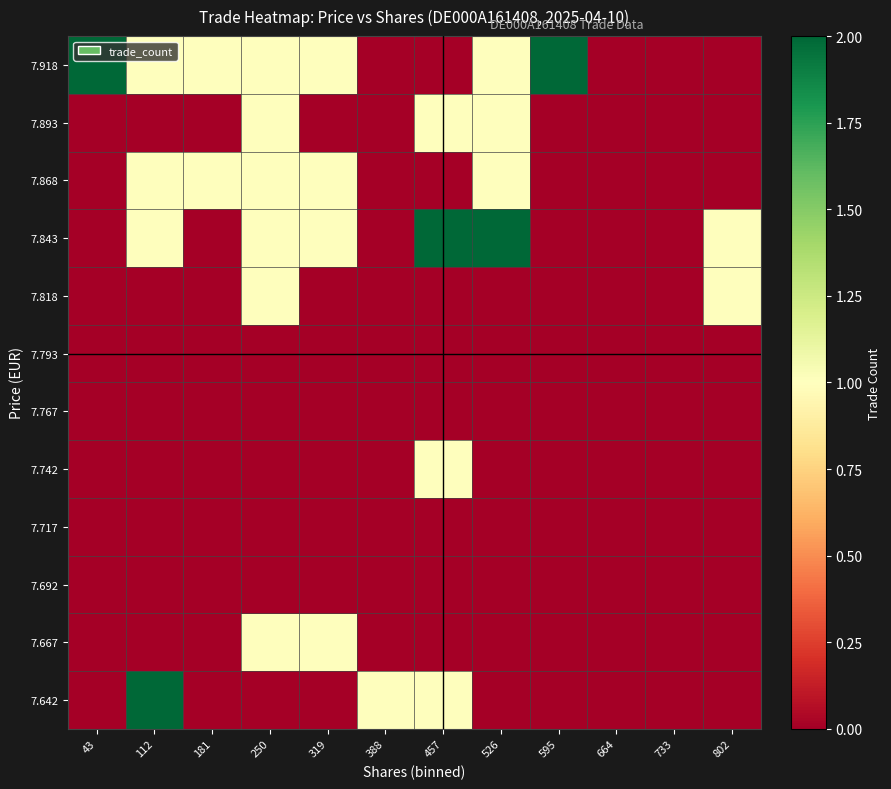

Reading left to right, extract all data points from this chart.

7.642: 43=0	112=2	181=0	250=0	319=0	388=1	457=1	526=0	595=0	664=0	733=0	802=0
7.667: 43=0	112=0	181=0	250=1	319=1	388=0	457=0	526=0	595=0	664=0	733=0	802=0
7.692: 43=0	112=0	181=0	250=0	319=0	388=0	457=0	526=0	595=0	664=0	733=0	802=0
7.717: 43=0	112=0	181=0	250=0	319=0	388=0	457=0	526=0	595=0	664=0	733=0	802=0
7.742: 43=0	112=0	181=0	250=0	319=0	388=0	457=1	526=0	595=0	664=0	733=0	802=0
7.767: 43=0	112=0	181=0	250=0	319=0	388=0	457=0	526=0	595=0	664=0	733=0	802=0
7.793: 43=0	112=0	181=0	250=0	319=0	388=0	457=0	526=0	595=0	664=0	733=0	802=0
7.818: 43=0	112=0	181=0	250=1	319=0	388=0	457=0	526=0	595=0	664=0	733=0	802=1
7.843: 43=0	112=1	181=0	250=1	319=1	388=0	457=2	526=2	595=0	664=0	733=0	802=1
7.868: 43=0	112=1	181=1	250=1	319=1	388=0	457=0	526=1	595=0	664=0	733=0	802=0
7.893: 43=0	112=0	181=0	250=1	319=0	388=0	457=1	526=1	595=0	664=0	733=0	802=0
7.918: 43=2	112=1	181=1	250=1	319=1	388=0	457=0	526=1	595=2	664=0	733=0	802=0